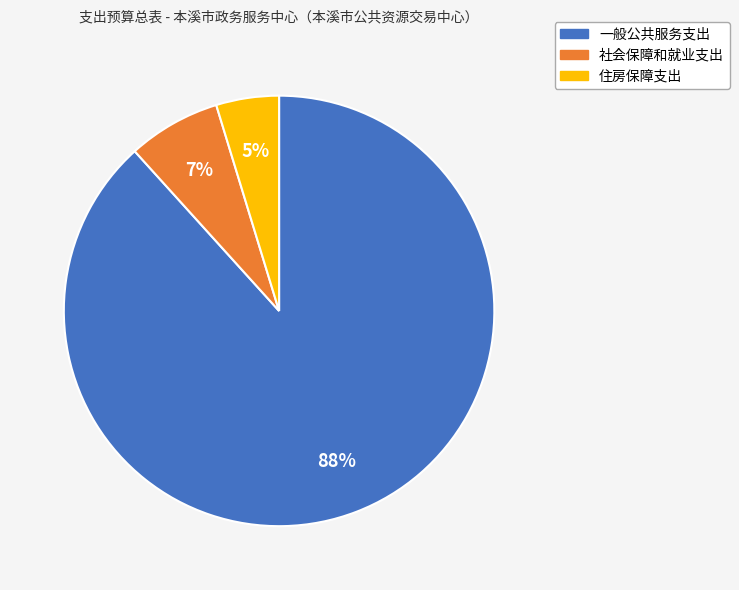

Which slice is the smallest?

住房保障支出